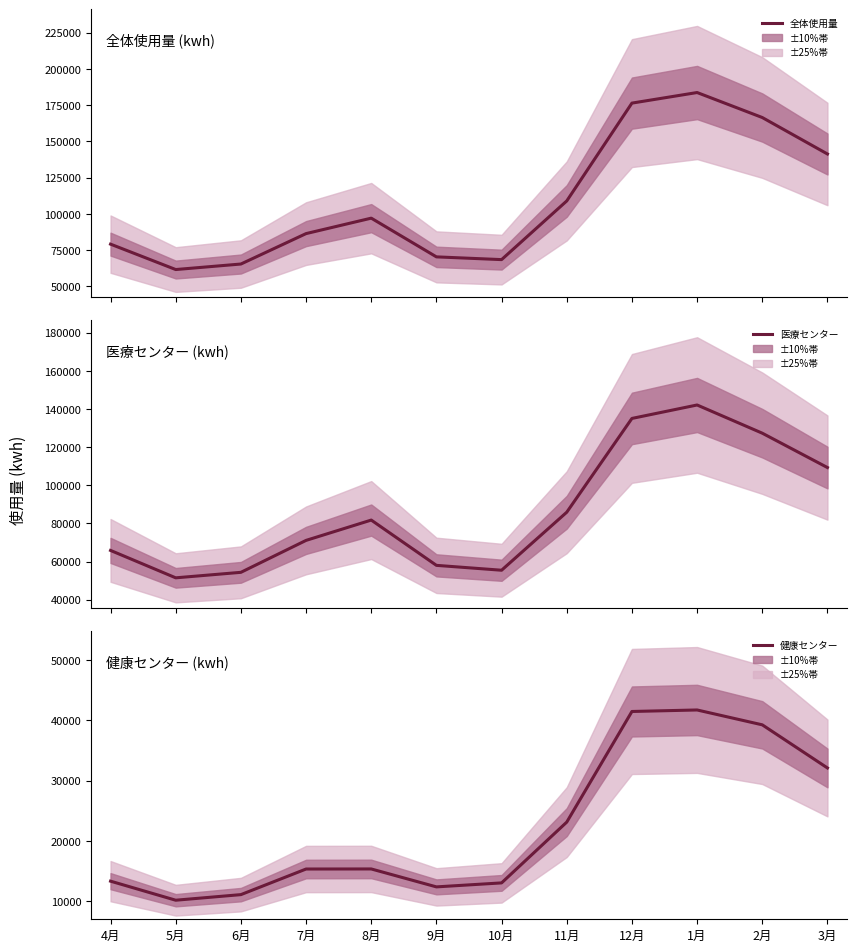

True or false: 医療センター and 全体使用量 cross at least once.

False